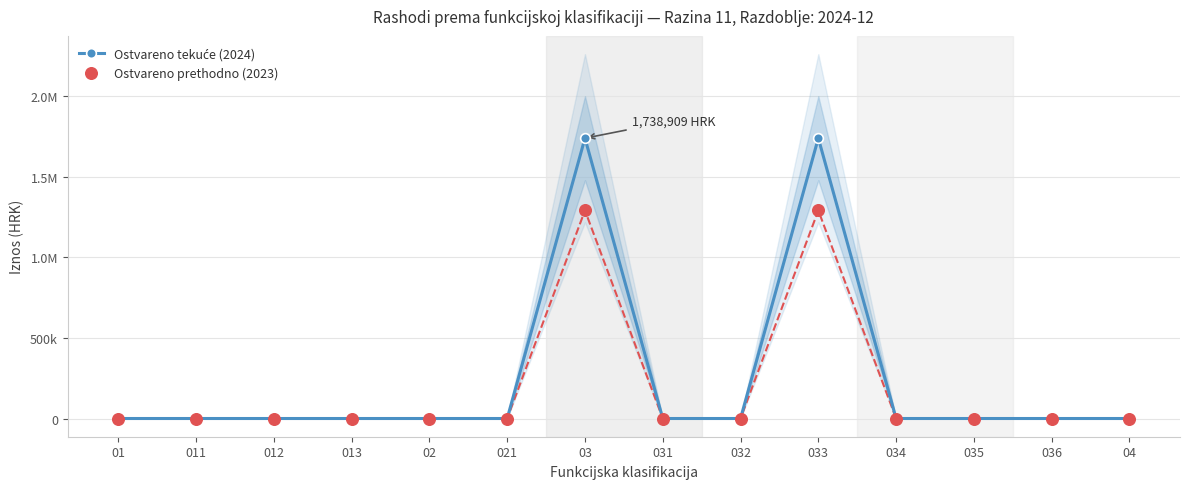

At how many categories does at least one series exceed 1326422?

2